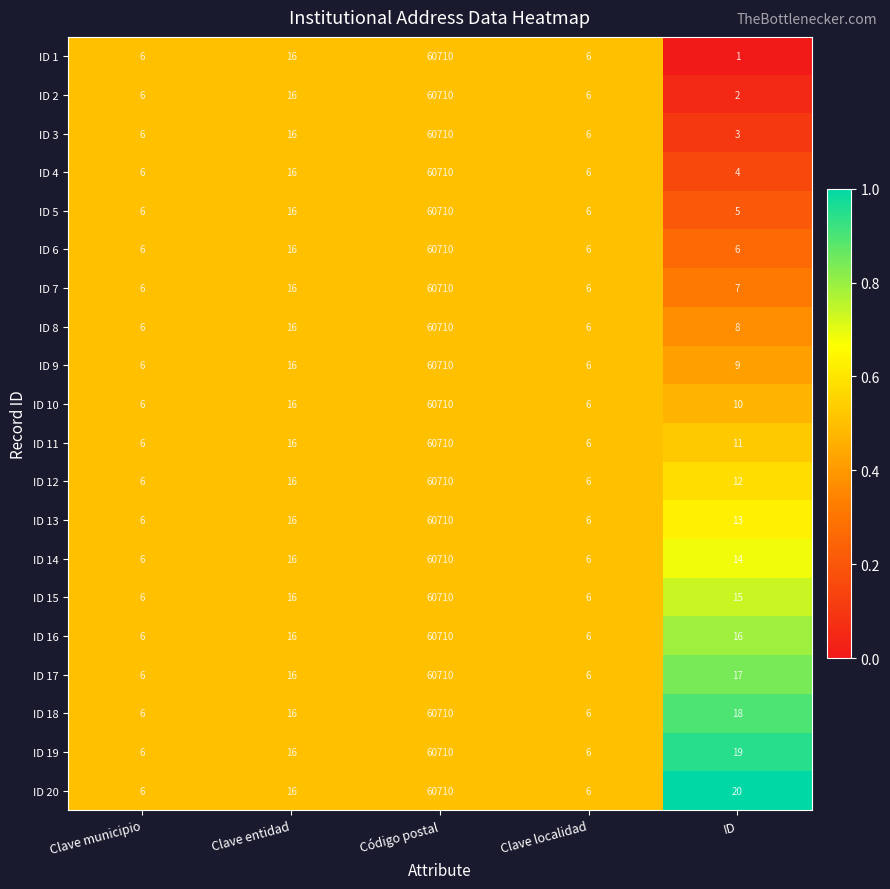

What is the difference between the maximum and minimum values in the ID 18 series?

60704